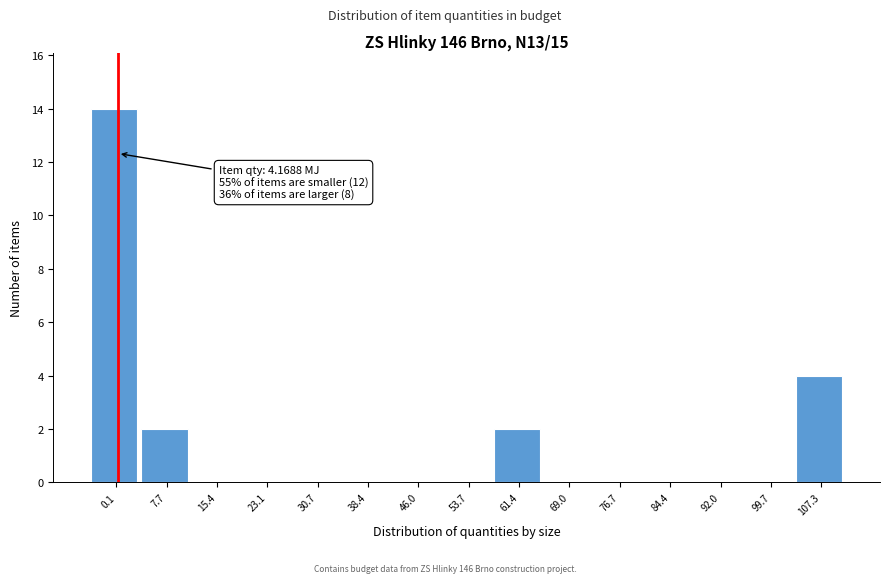

Reading left to right, transcribe all the data shown in this chart.

0.1=14	7.7=2	15.4=0	23.1=0	30.7=0	38.4=0	46.0=0	53.7=0	61.4=2	69.0=0	76.7=0	84.4=0	92.0=0	99.7=0	107.3=4